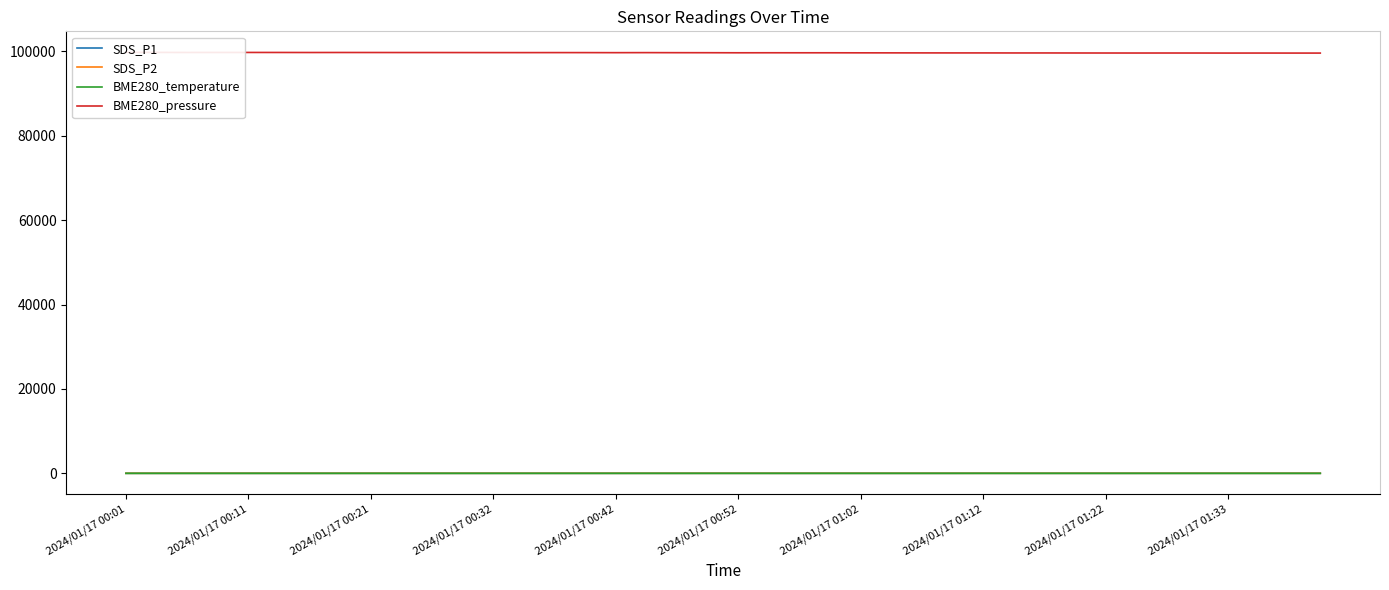

In BME280_pressure, how many points are lower than both neighbors (excluding endpoints)?

9